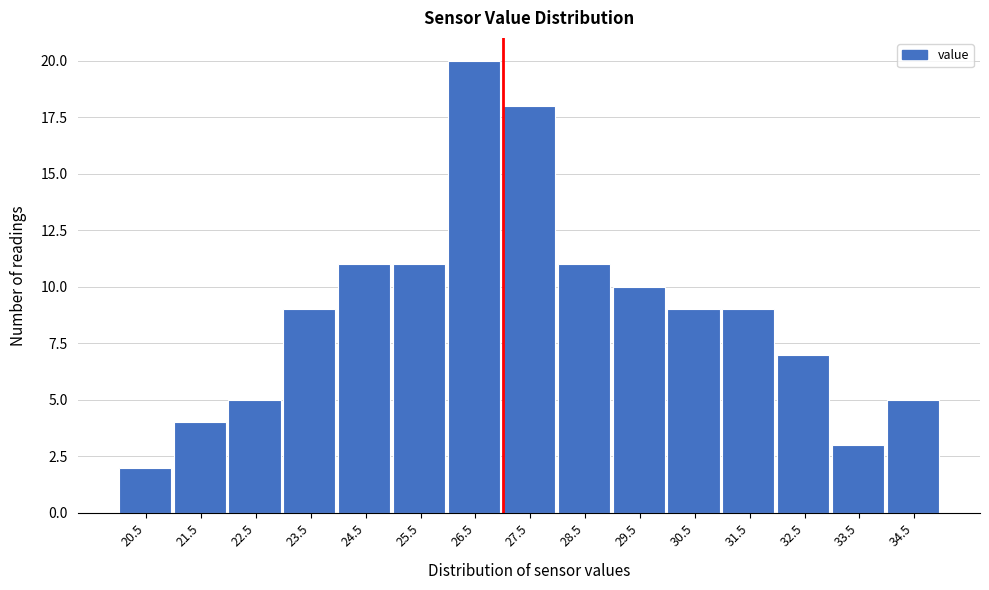

Reading right to left, list all the values displayed in this chart.

5	3	7	9	9	10	11	18	20	11	11	9	5	4	2